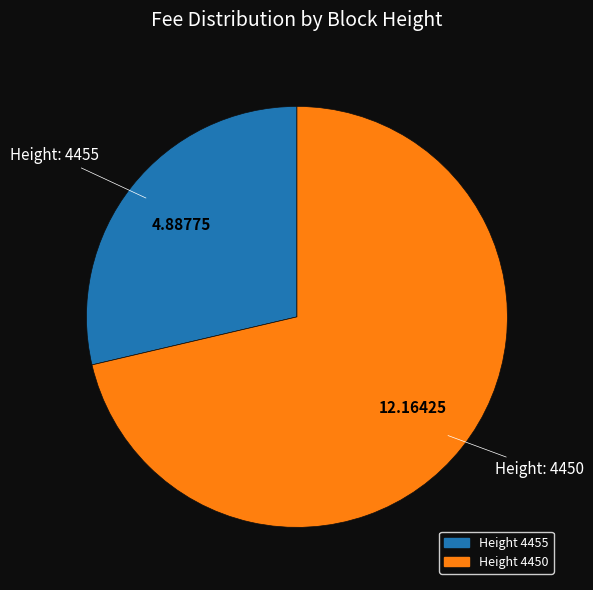

Does any single category account for the majority?

Yes